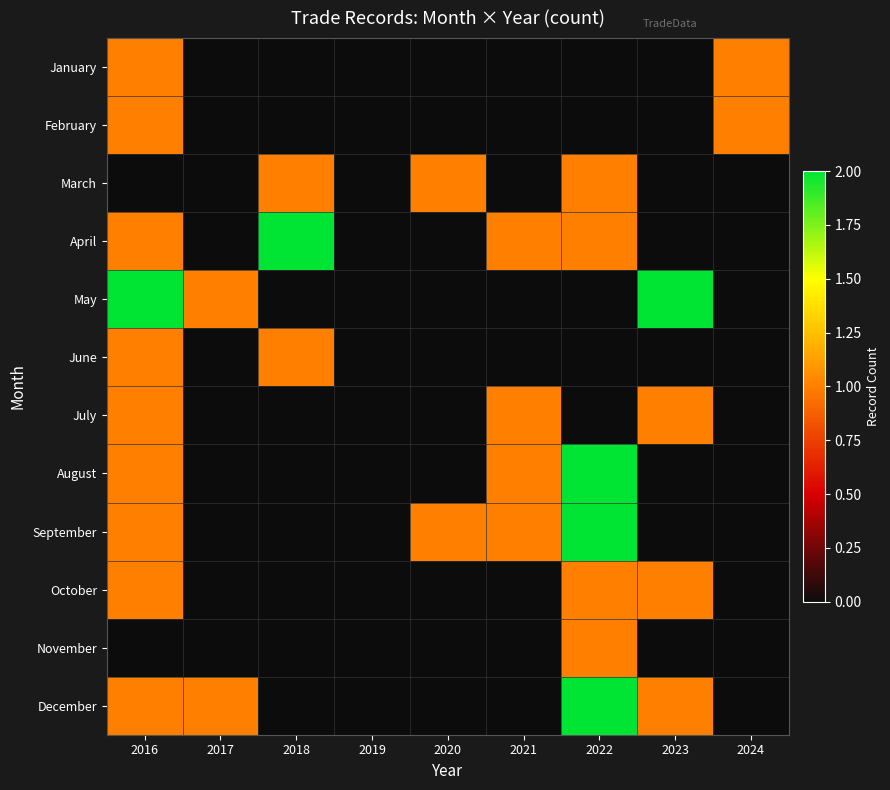

Which label corresponds to the smallest value in the chart?

2017